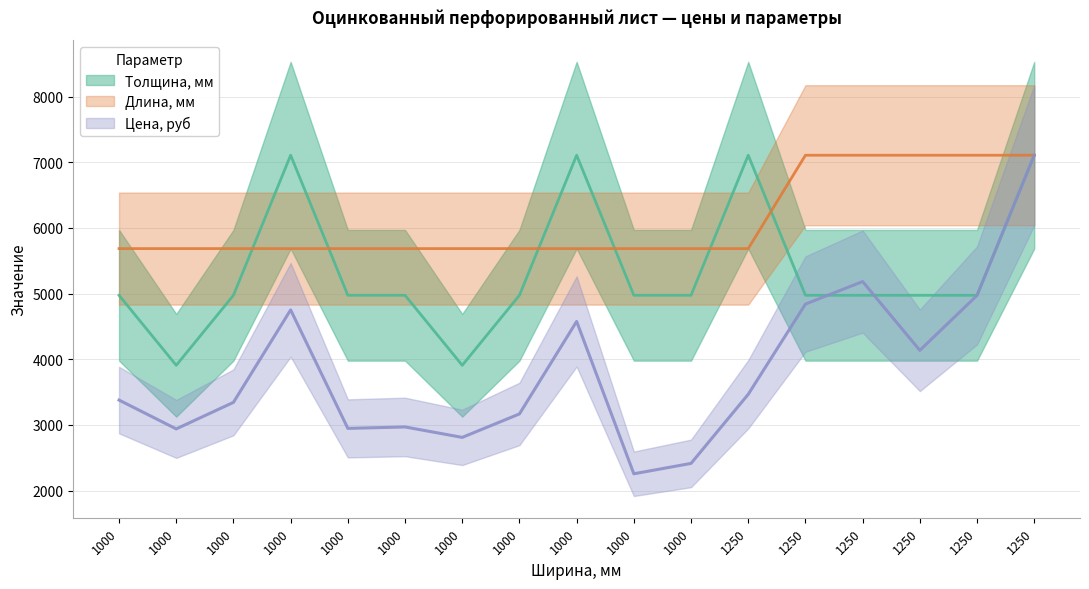

Rank the categories by Длина, мм value from lowest to highest.

1000, 1000, 1000, 1000, 1000, 1000, 1000, 1000, 1000, 1000, 1000, 1250, 1250, 1250, 1250, 1250, 1250